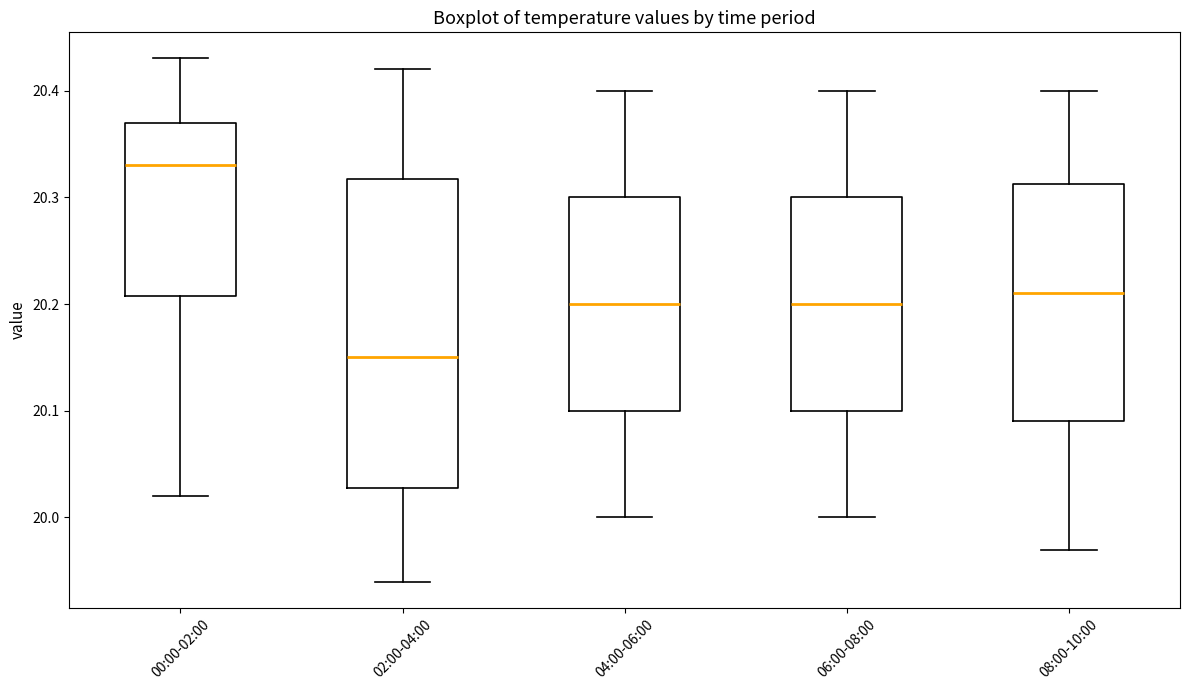

Which box is the tallest, from its lower edge to its upper edge?

02:00-04:00